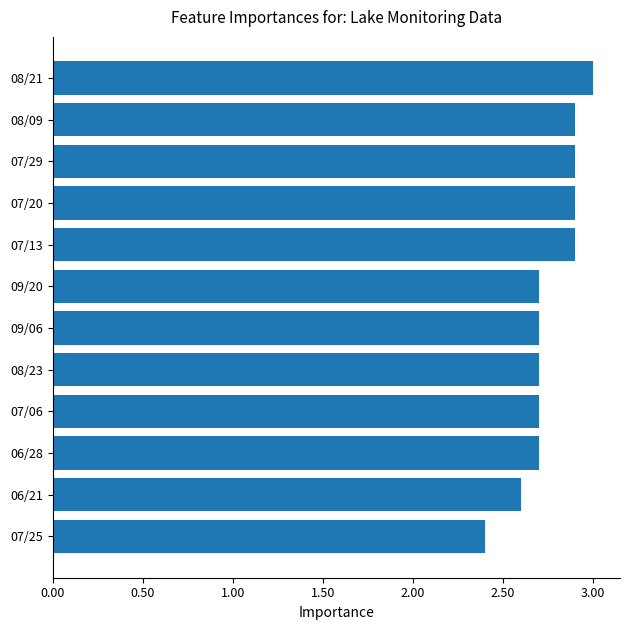

True or false: the data shows 4.6 at 08/23.

False